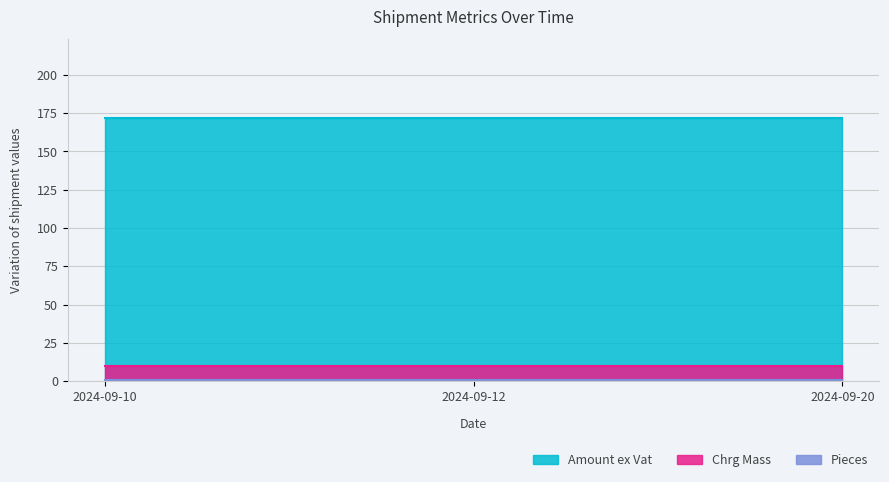

Does the chart have visible grid lines?

Yes